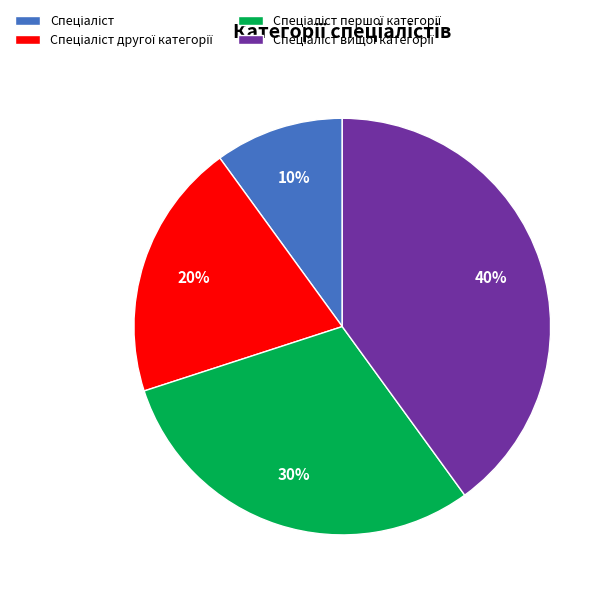

Is there any slice that represents more than half of the pie?

No